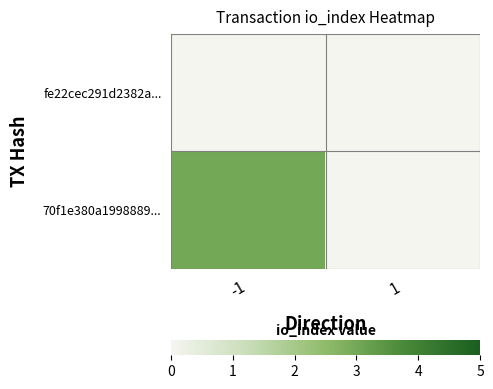

Reading left to right, transcribe all the data shown in this chart.

fe22cec291d2382a...: -1=0	1=0
70f1e380a1998889...: -1=3	1=0